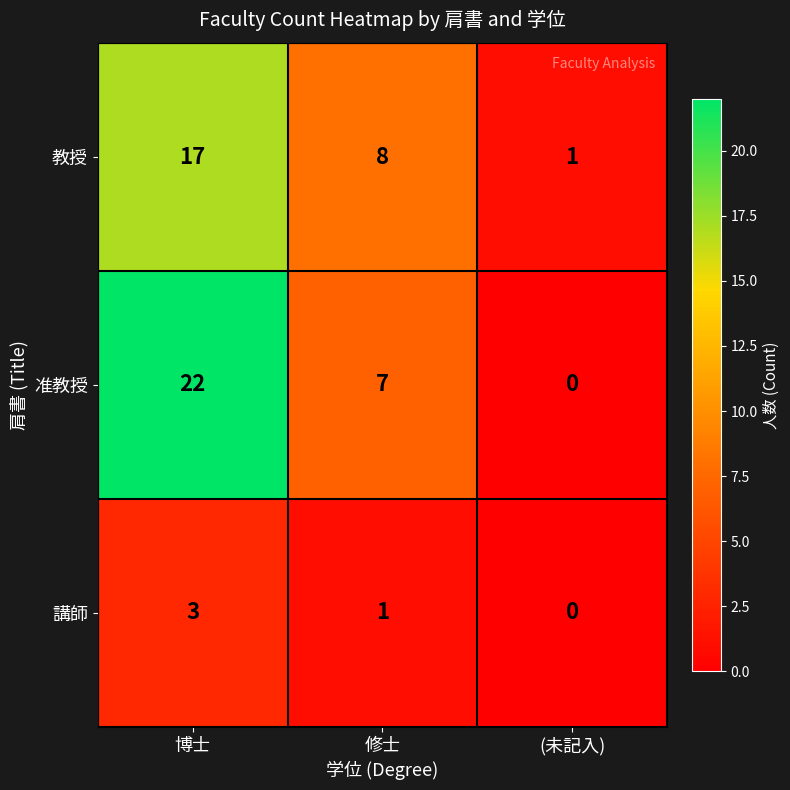

Count the number of data series in this chart.

3